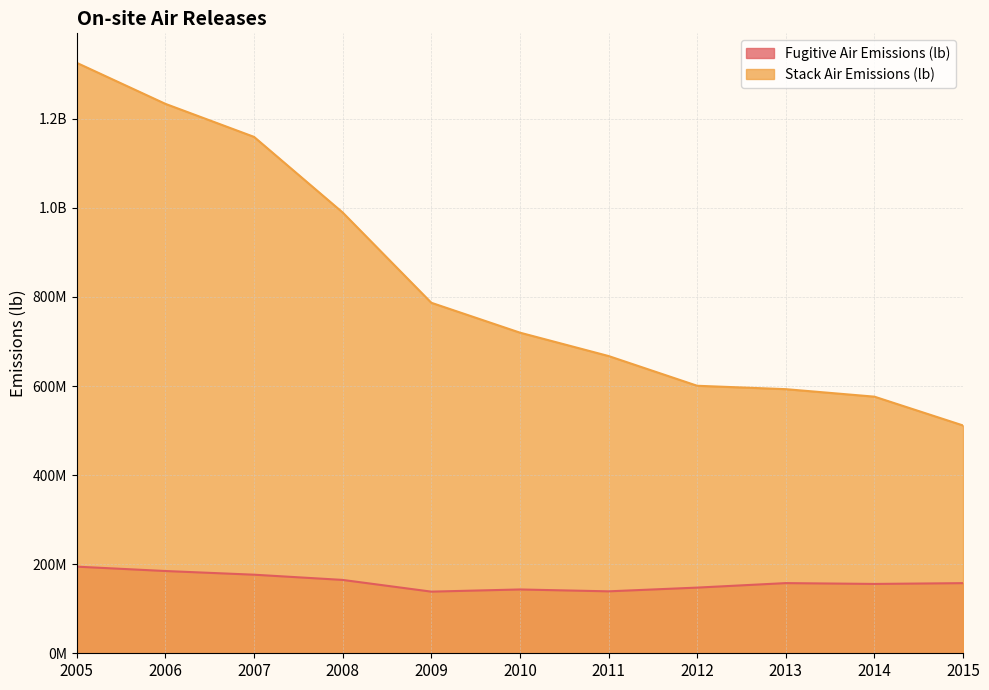

True or false: Fugitive Air Emissions (lb) has a value of 147439668 at 2012.

True